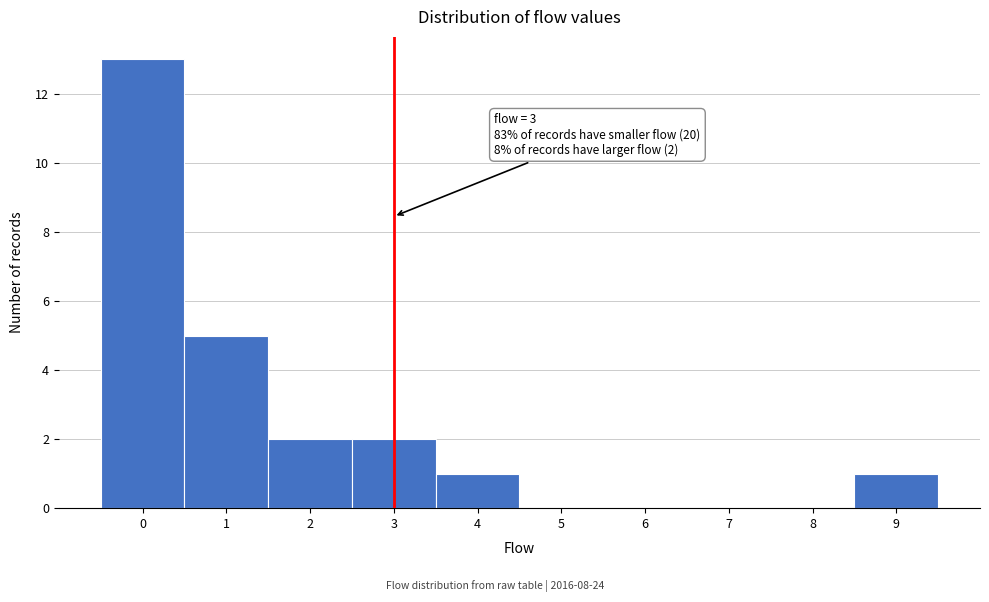

Which range on the x-axis has the tallest bar?

-0.5 to 0.5